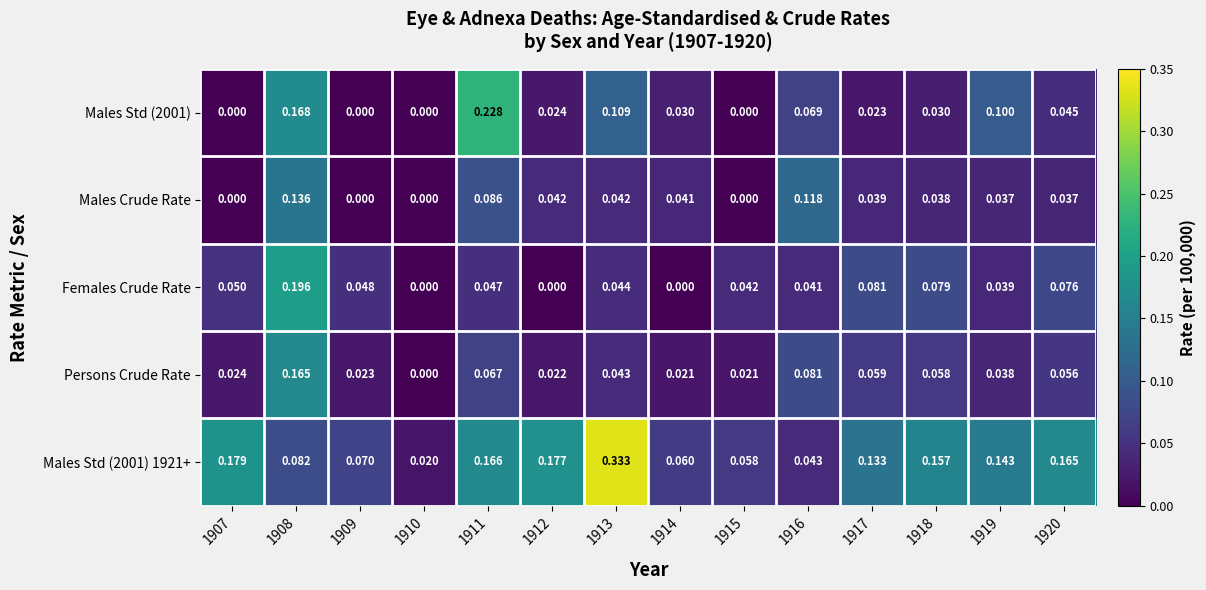

Is the value of Males Crude Rate at 1917 greater than the value of Persons Crude Rate at 1919?

Yes